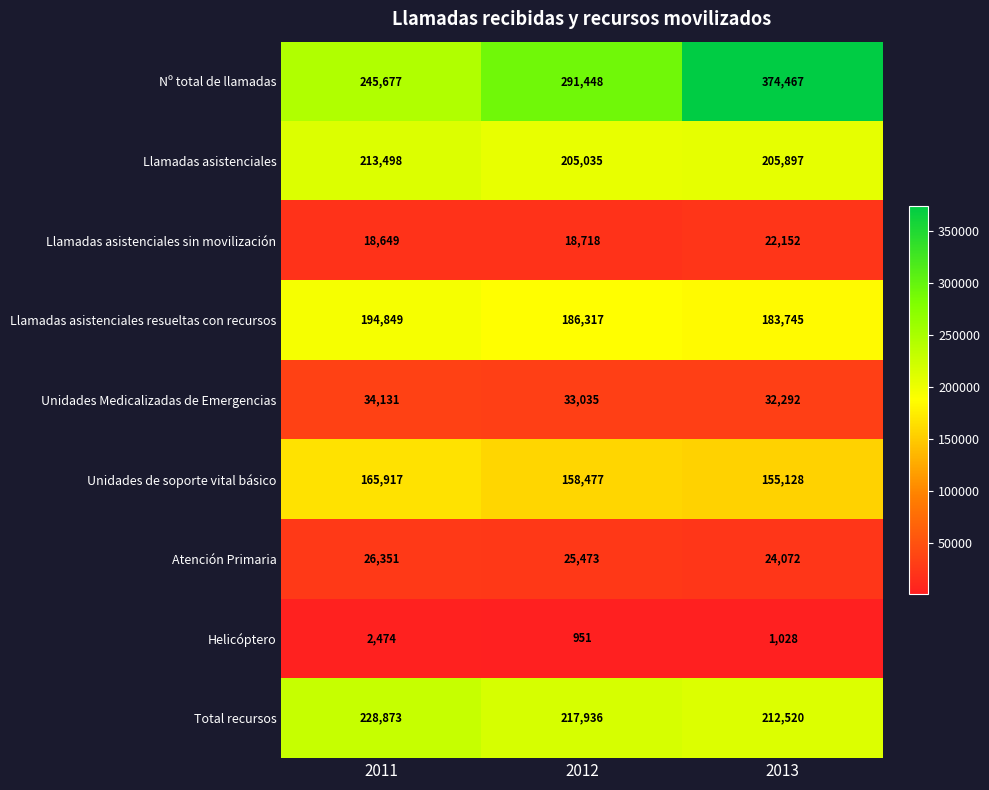

At which category is the sum across all series the highest?

2013